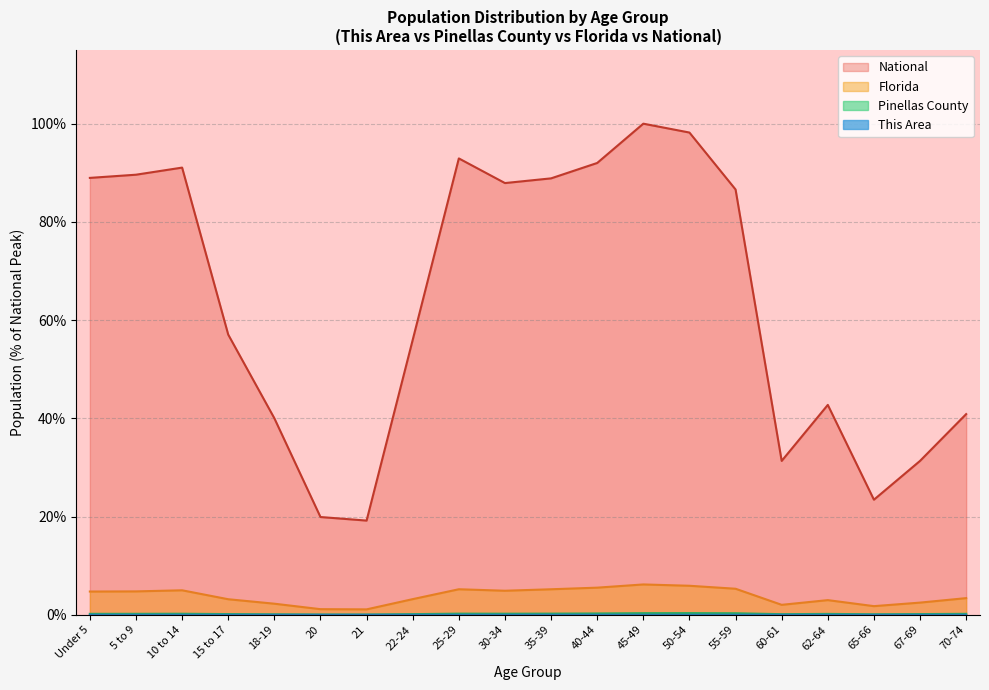

In This Area, how many points are lower than both neighbors (excluding endpoints)?

4